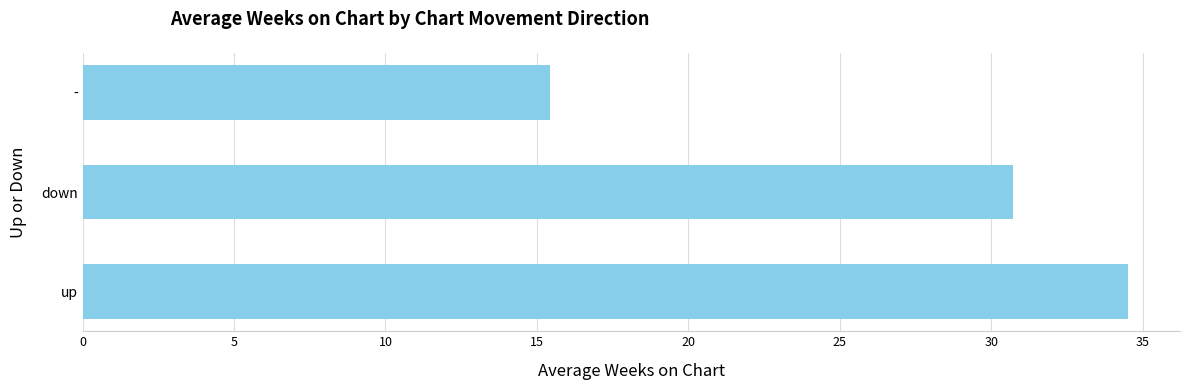

Is it true that the value at up is 10.0?

False